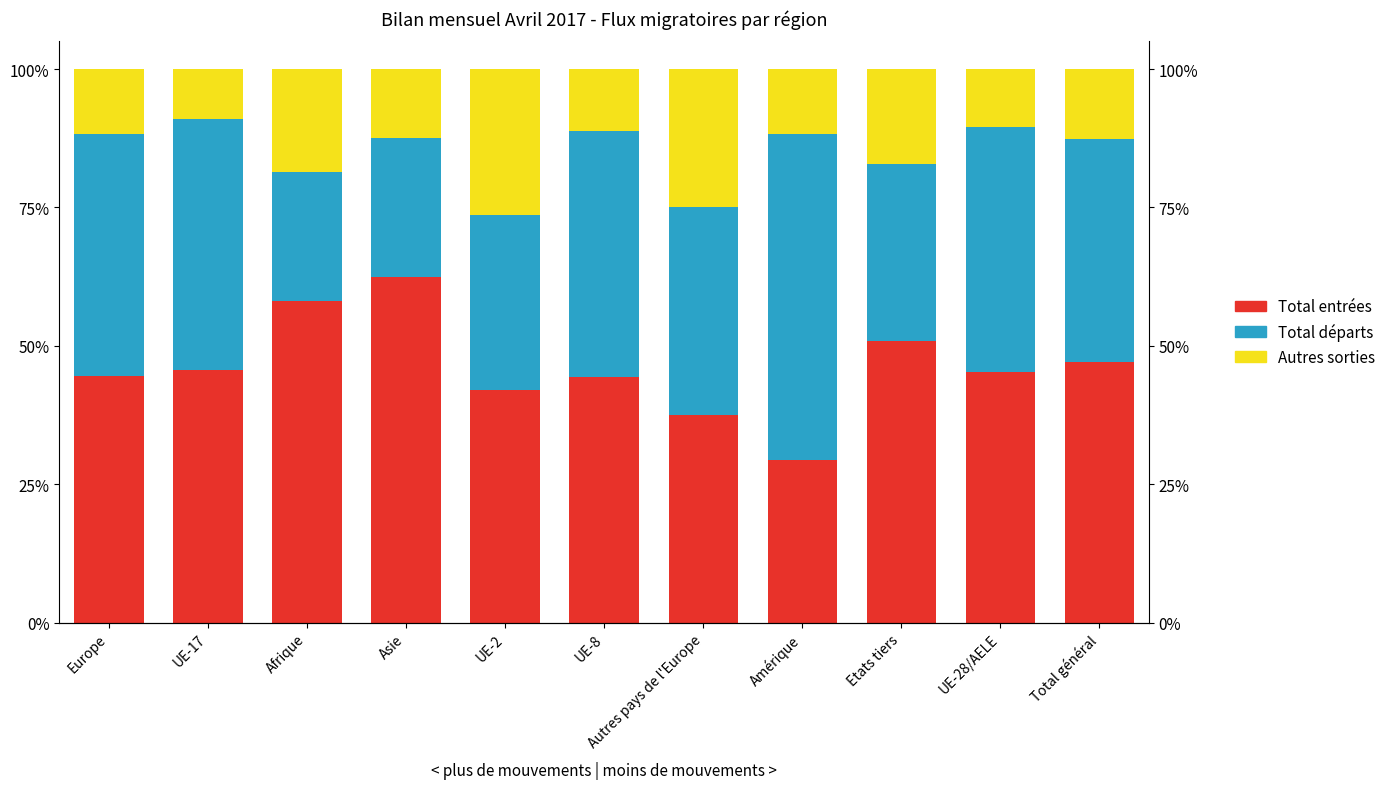

Which category has the lowest value across all series?

UE-17